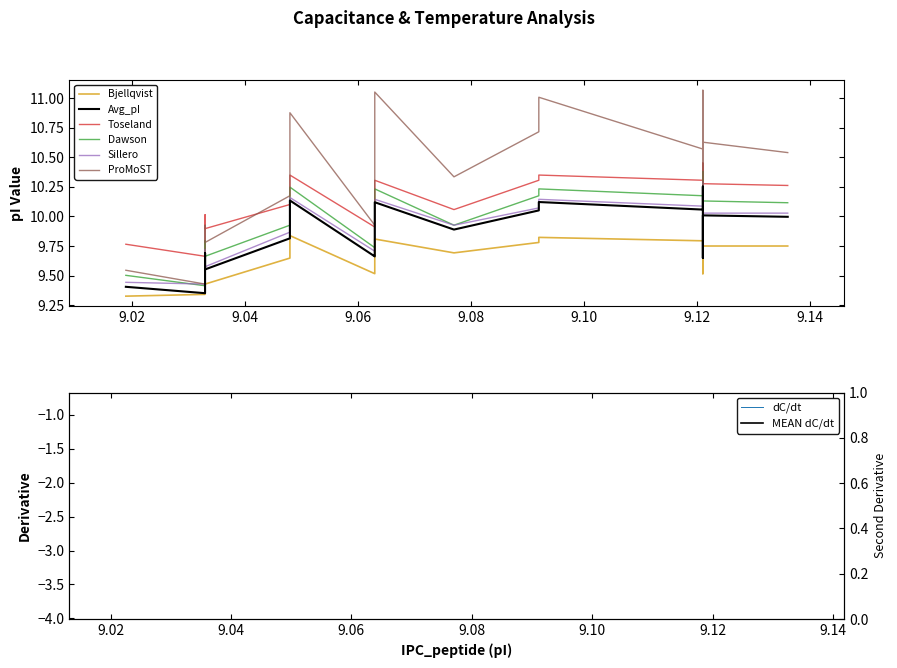

Read the Avg_pI value at 9.545.

9.7